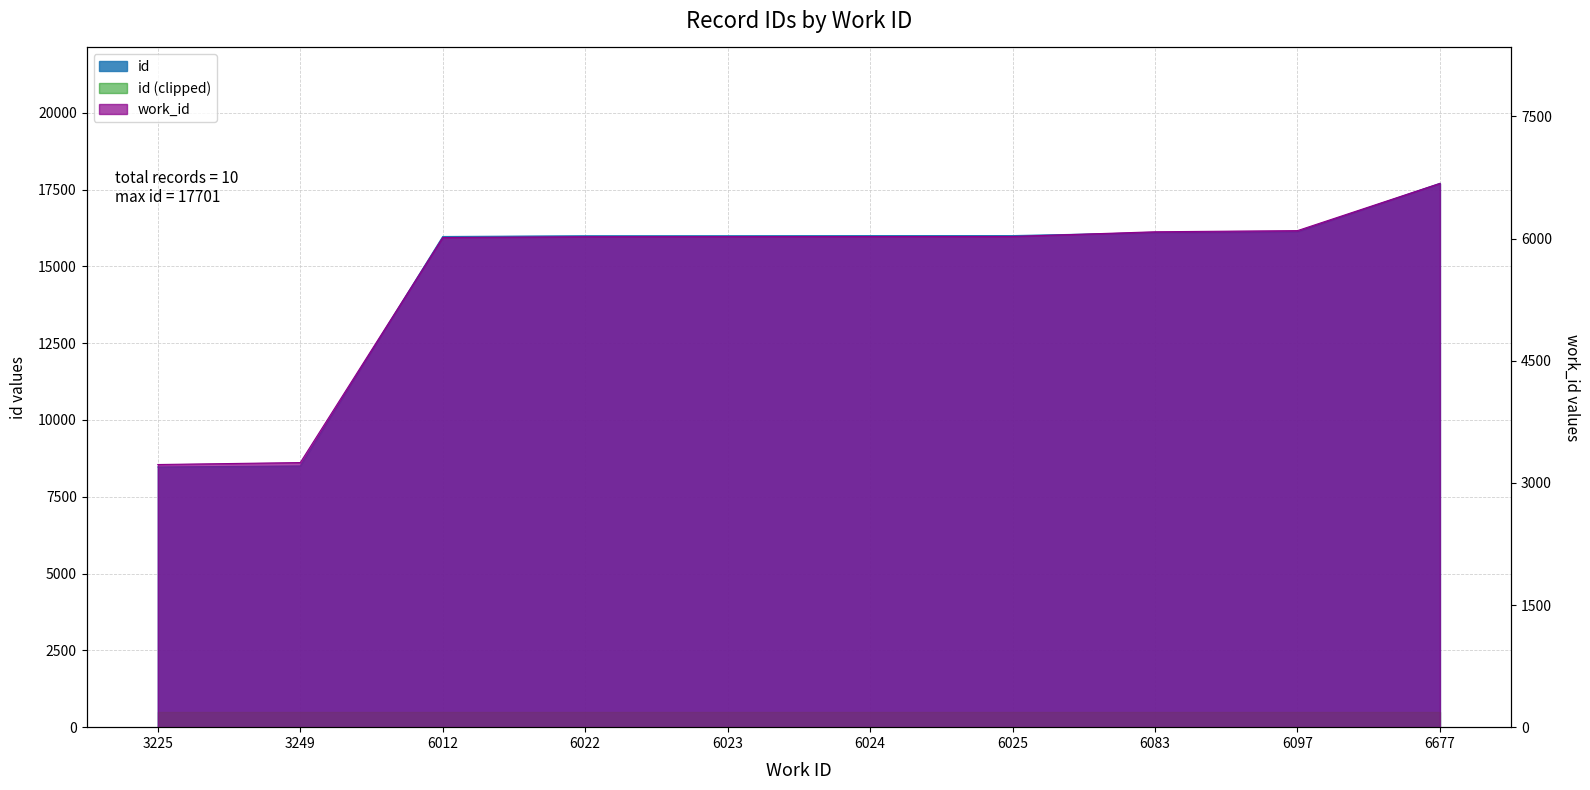

What is the difference between the highest and lowest values at 3249?

5254